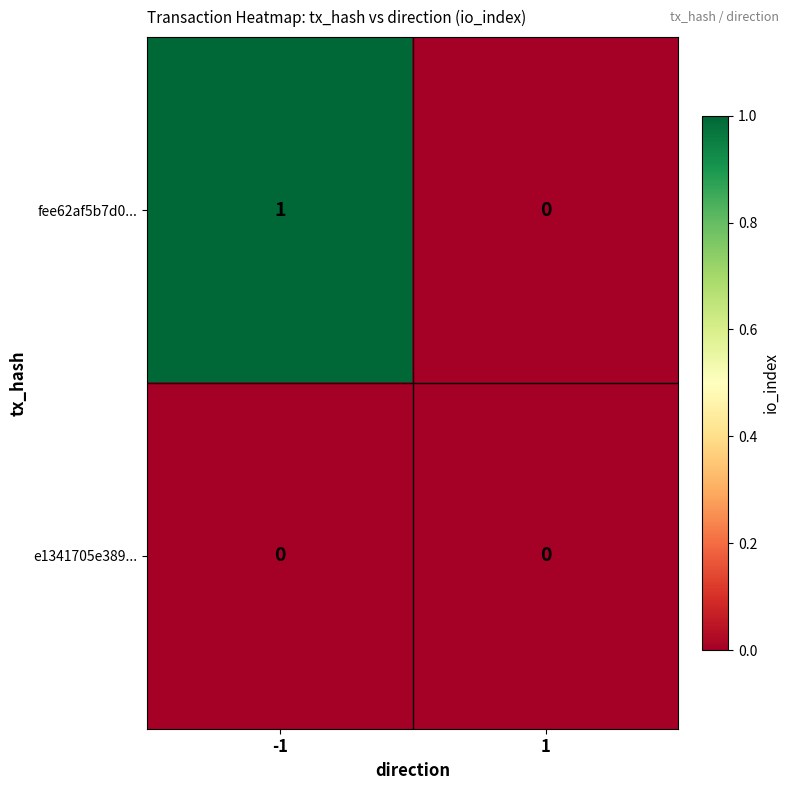

Between -1 and 1, which series saw the biggest shift?

fee62af5b7d0...